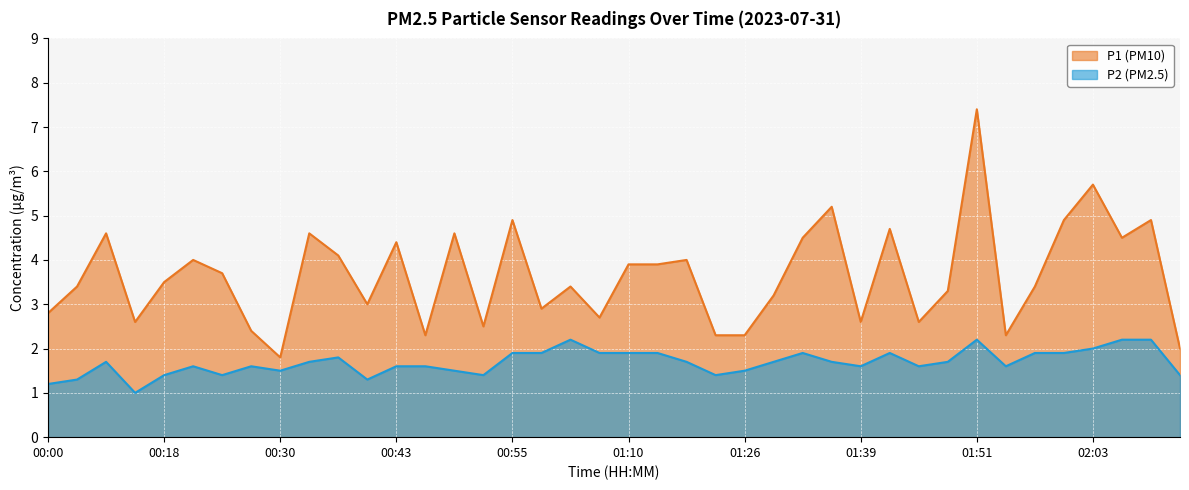

Which category has the highest value across all series?

01:51